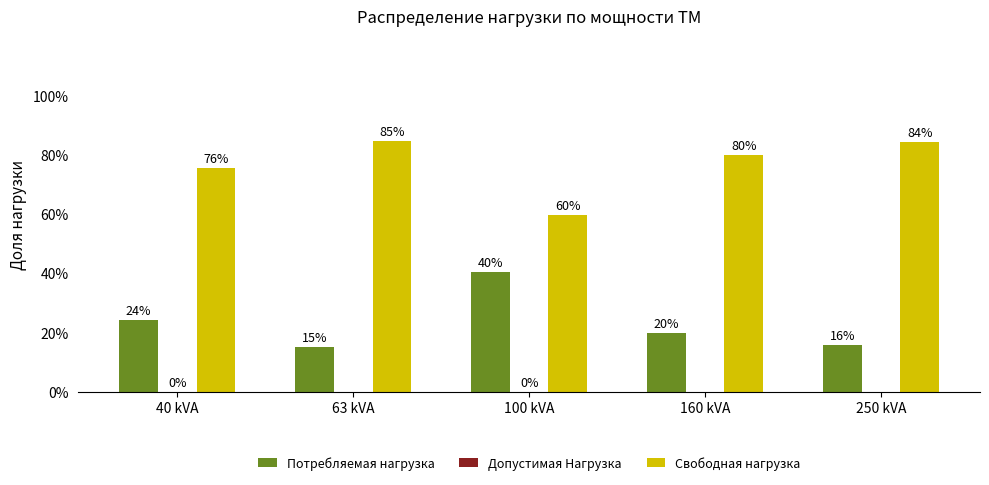

Which series has the largest total across all categories?

Свободная нагрузка